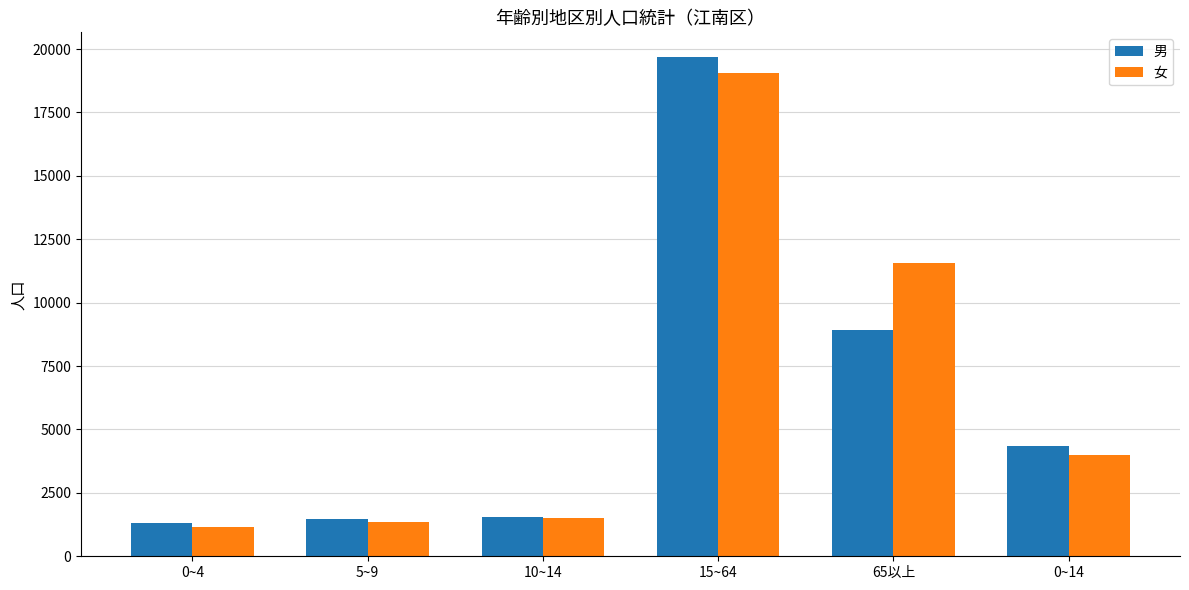

The 女 series shows 1497 at 10~14. True or false?

True